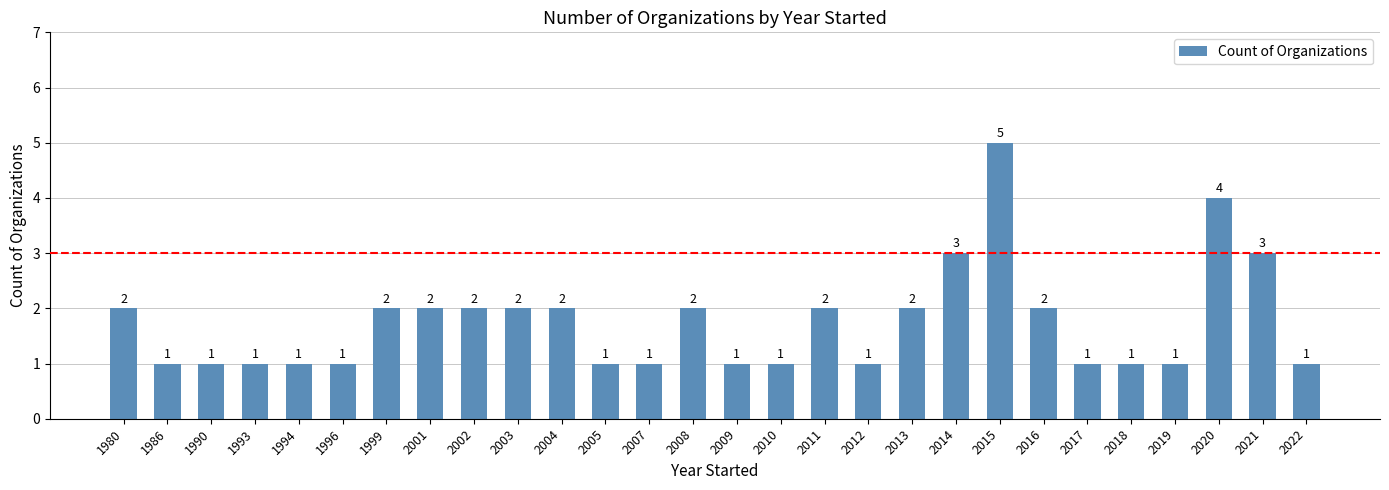

Is it true that the value at 2001 is 2?

True